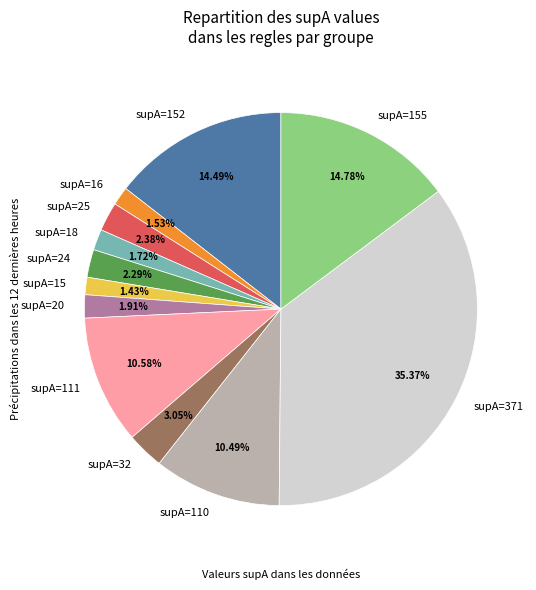

Approximately how many times larger is the value at supA=32 compared to supA=20?

1.6